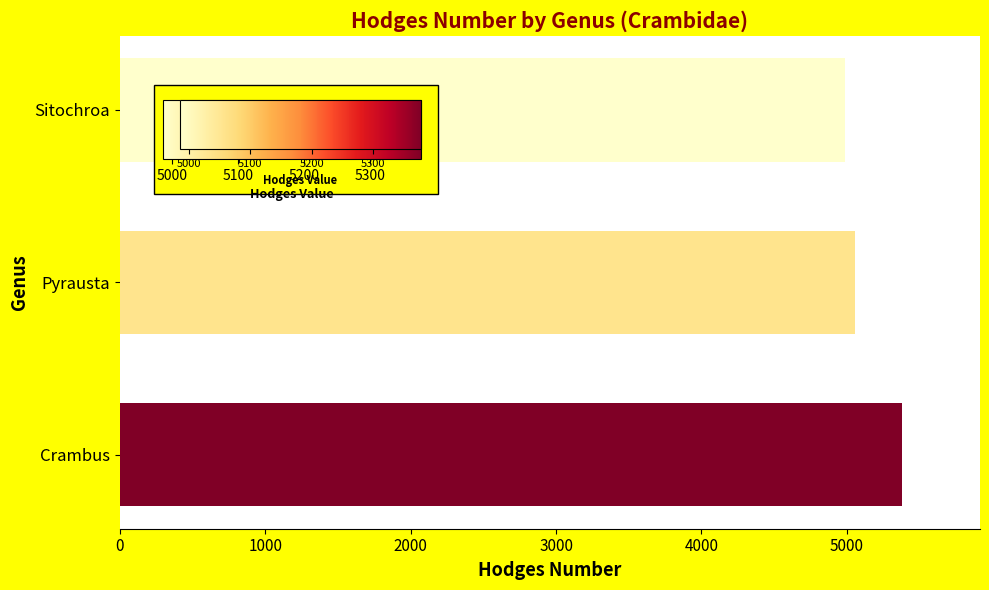

What value does the data have at Pyrausta?

5058.0